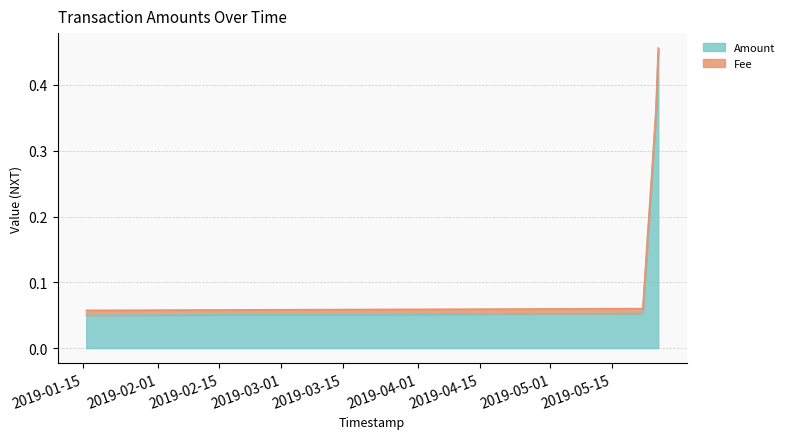

How many lines are shown in the chart?

2